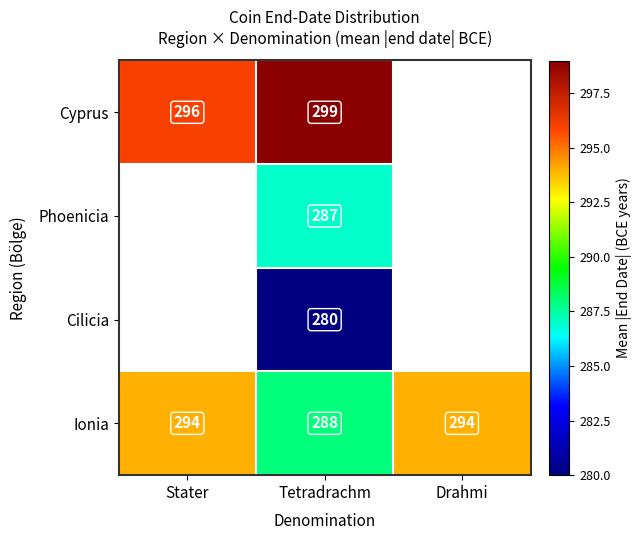

What is the smallest value displayed?

280.0